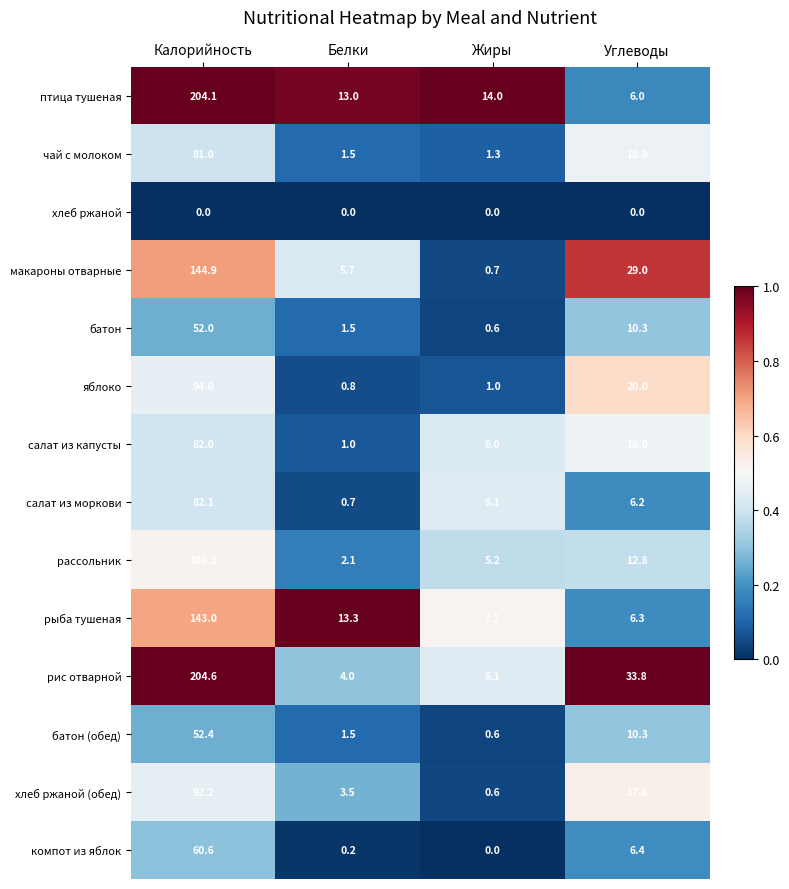

What is the approximate value of рыба тушеная at Калорийность?

143.0